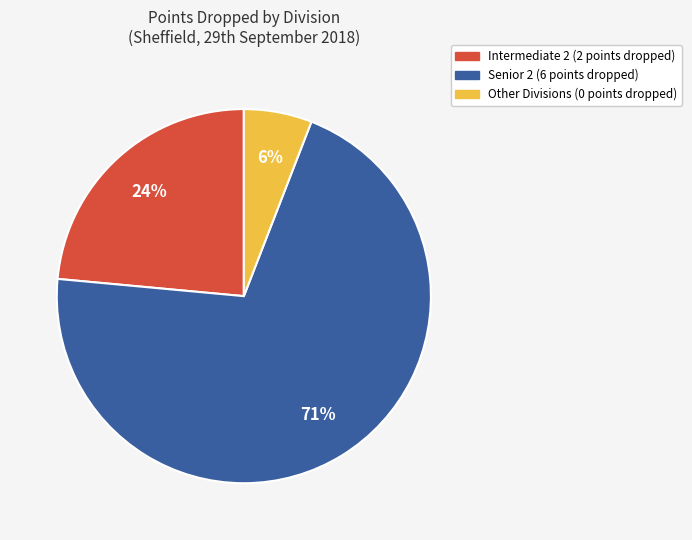

How many segments does this pie chart have?

3